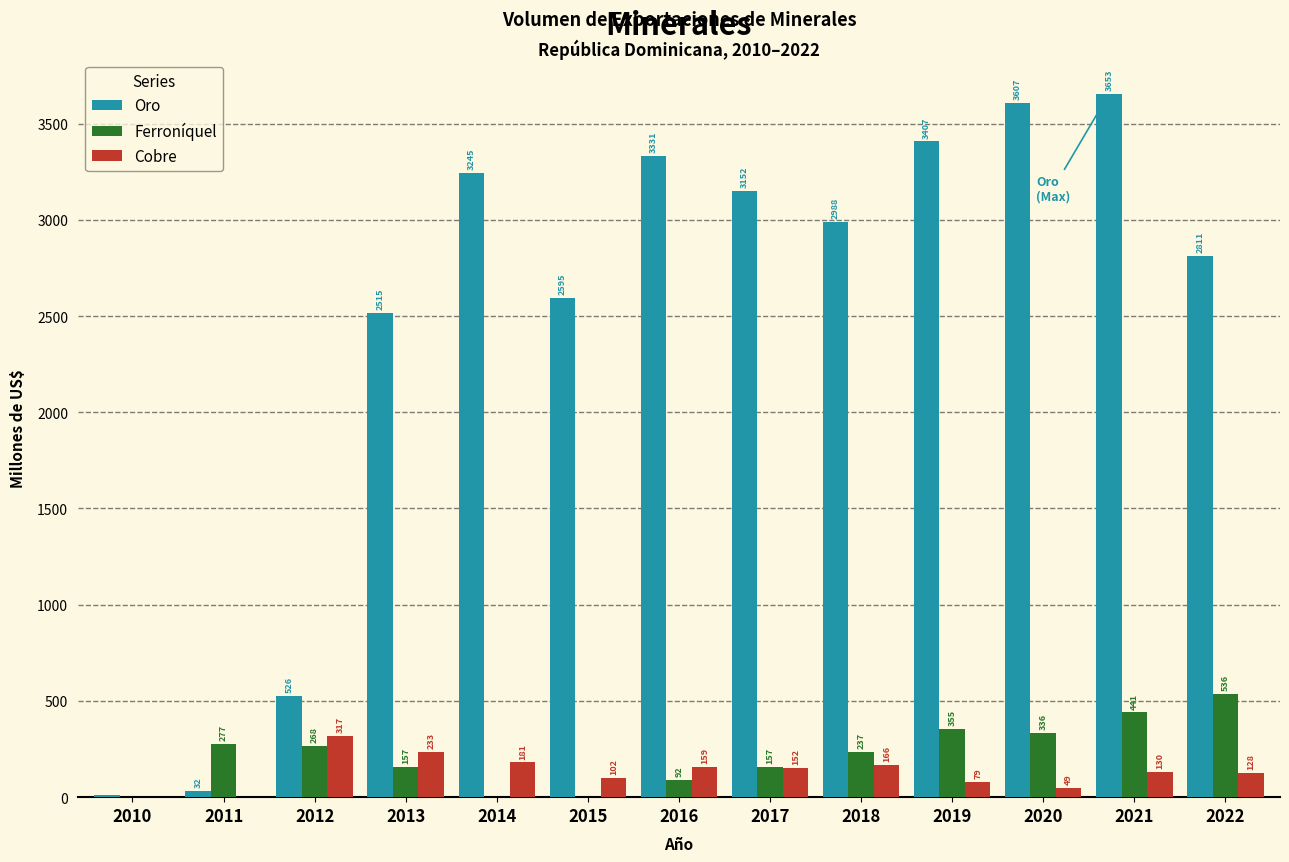

What value does the Ferroníquel series have at 2013?

157.0